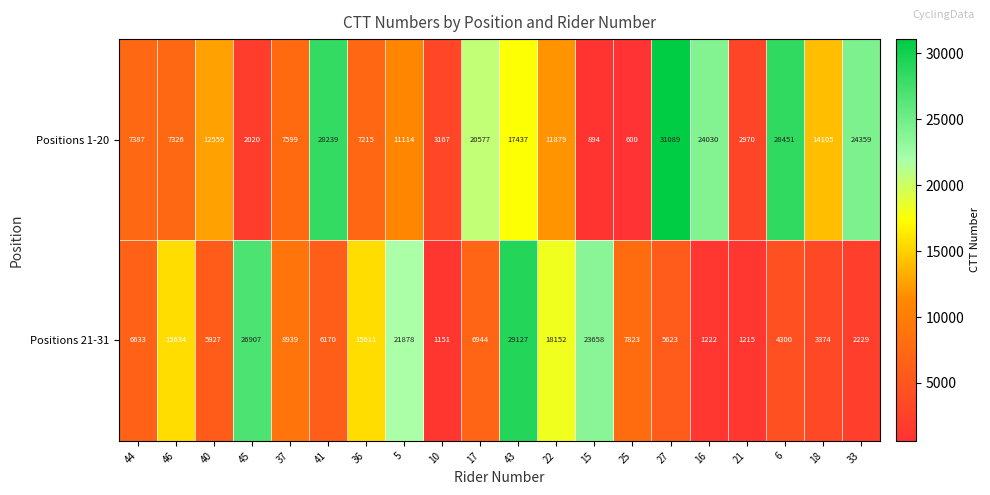

Which category has the highest value across all series?

27